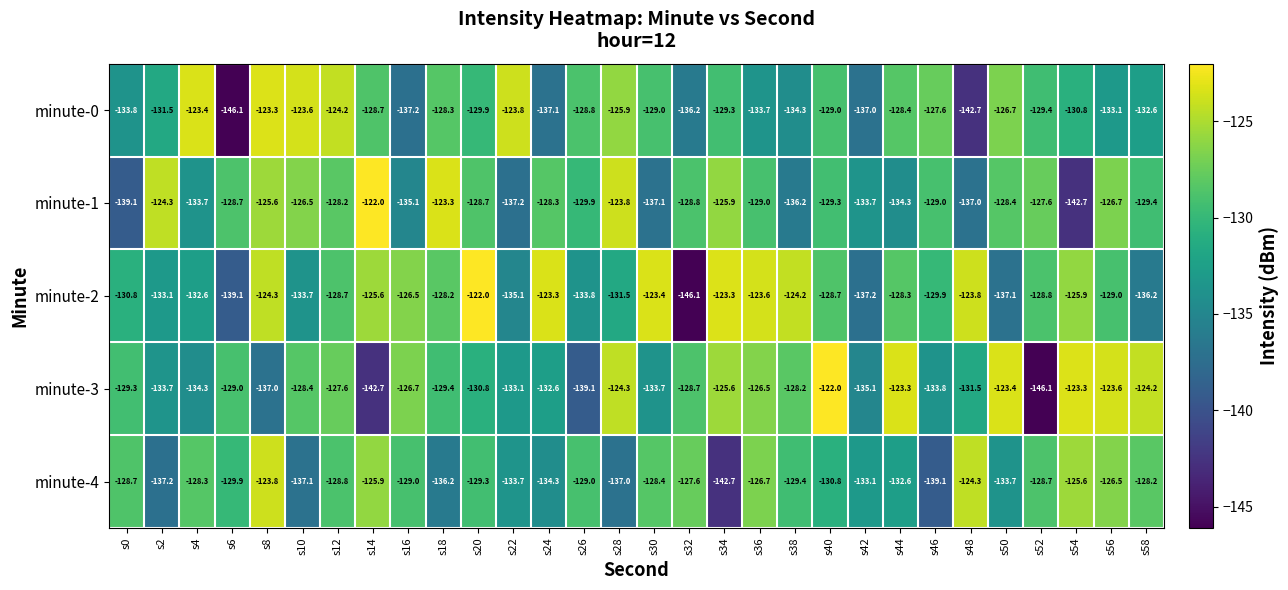

True or false: minute-3 has a value of -128.2 at s38.

True